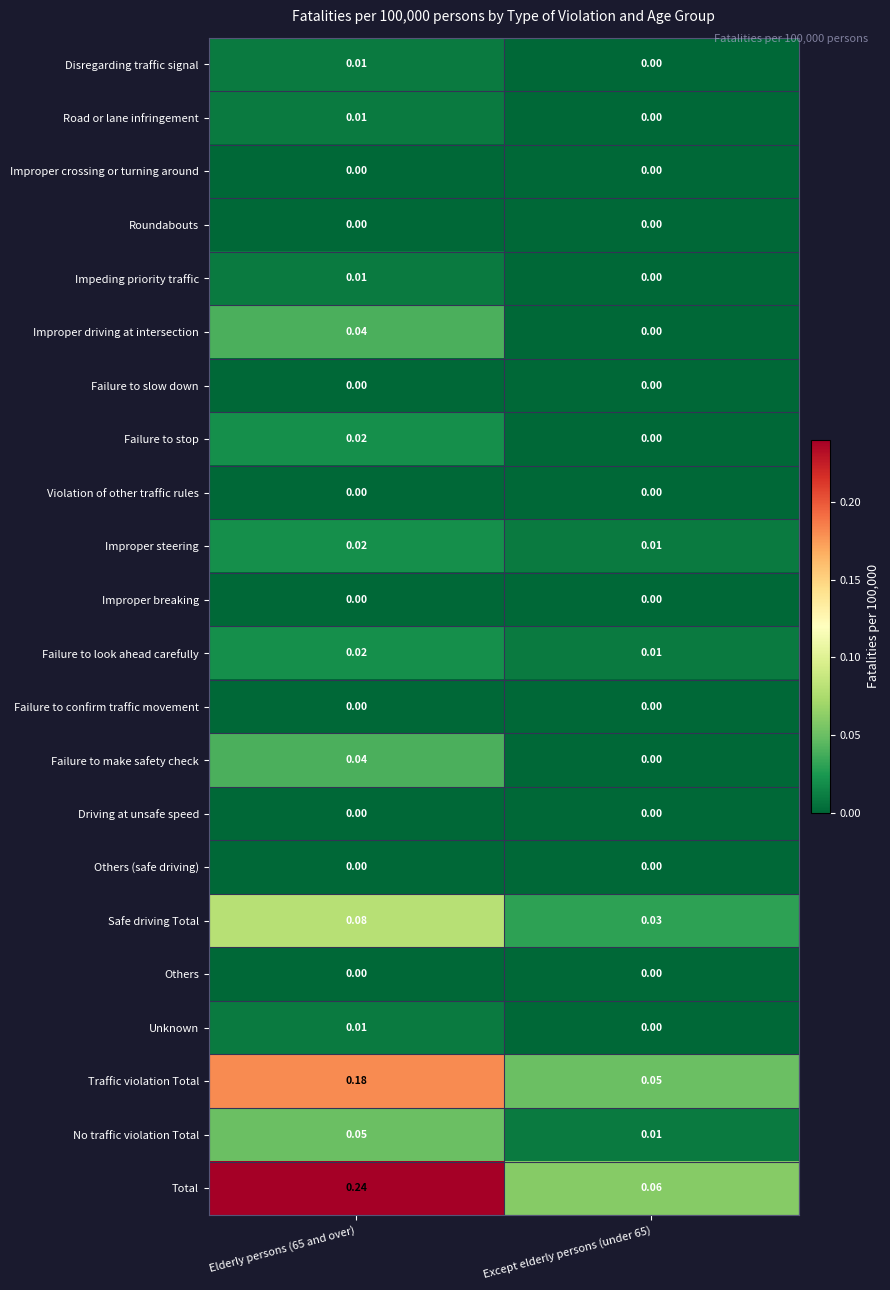

Which label corresponds to the largest value in the chart?

Elderly persons (65 and over)